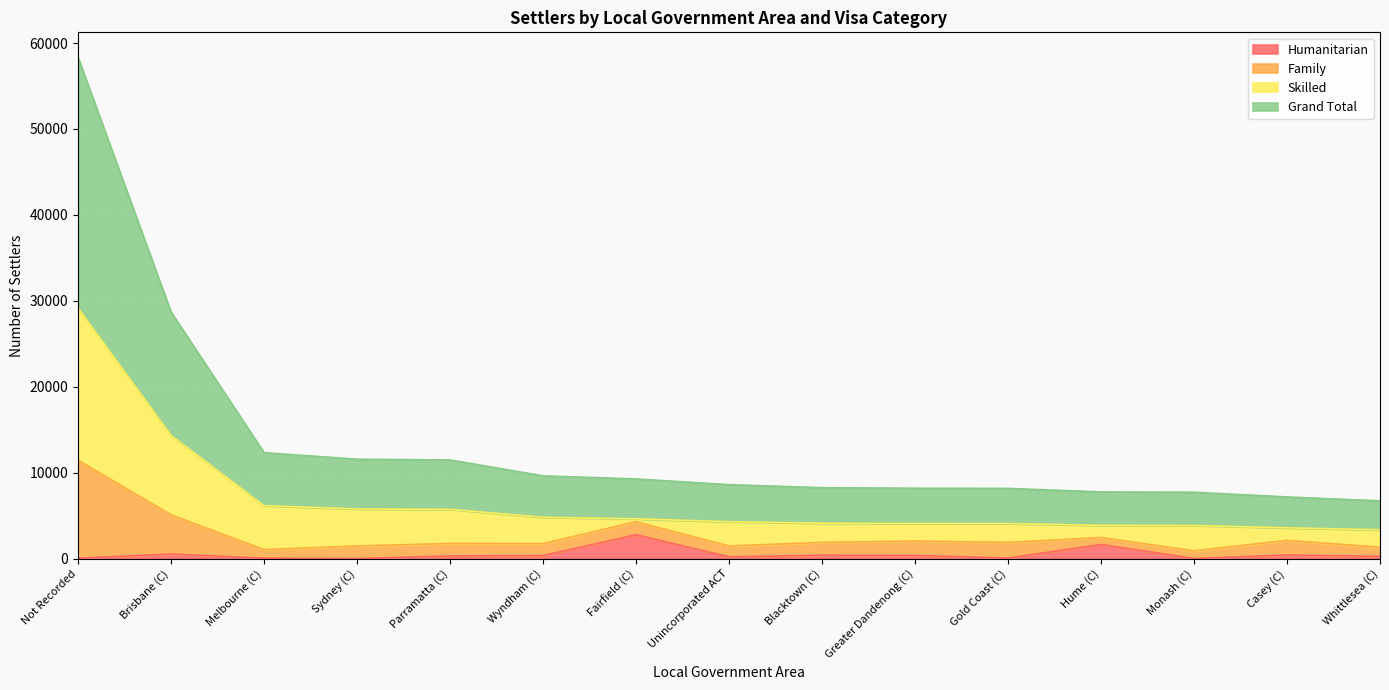

What is the label of the 11th point from the left?

Gold Coast (C)